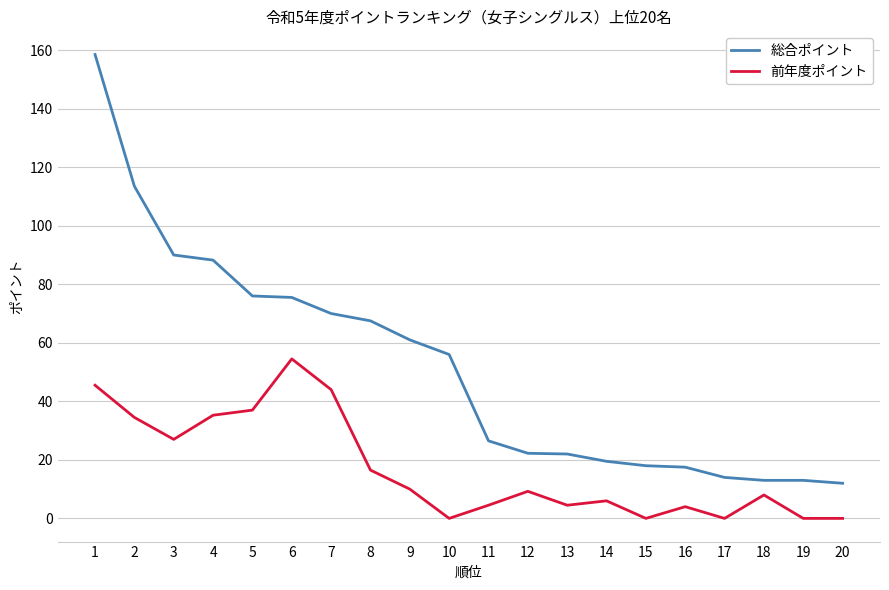

The value of 総合ポイント at 11 is 26.5. True or false?

True